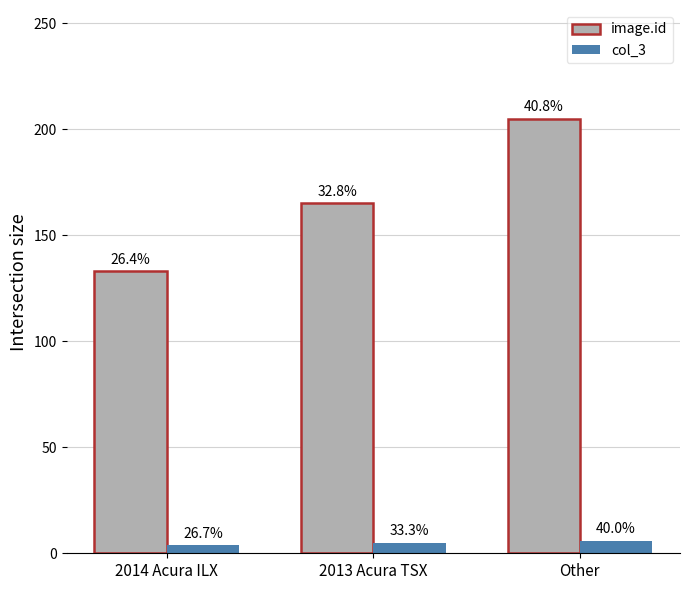

What is the label of the 2nd bar from the right?

2013 Acura TSX